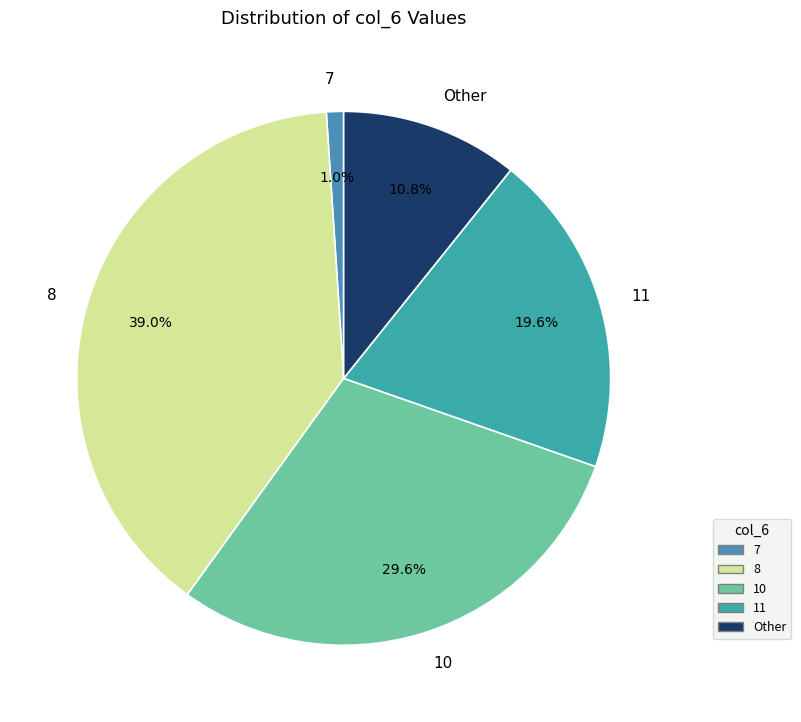

Is there a majority slice in this chart?

No